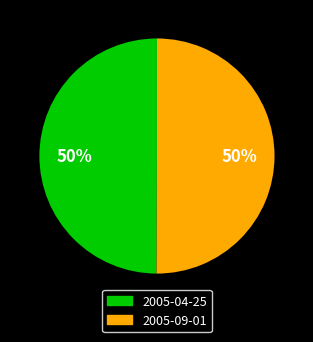

To the nearest percent, what is the average slice percentage?

50%